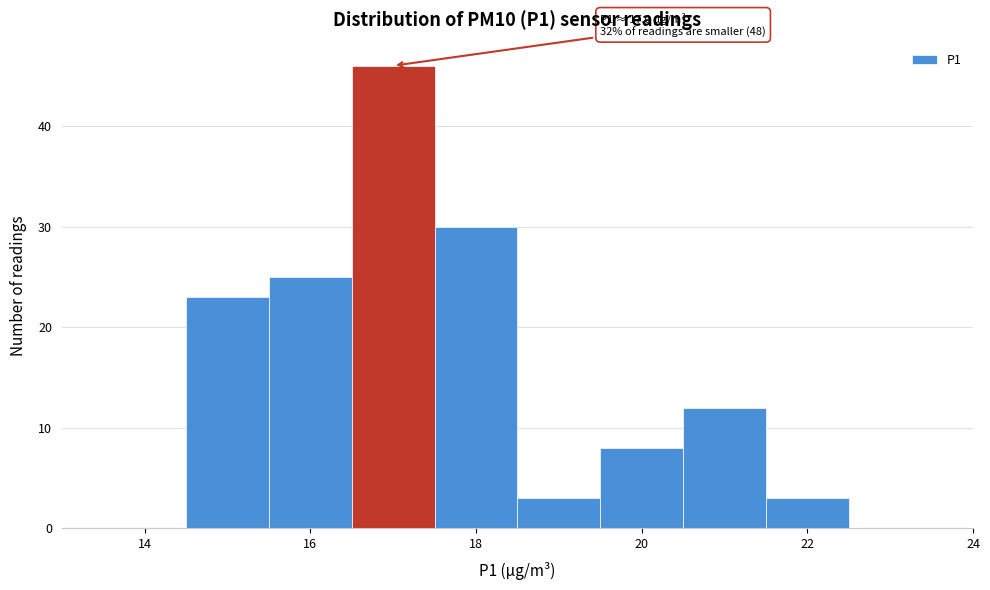

Over which range of the x-axis is the bar tallest?

16.5 to 17.5